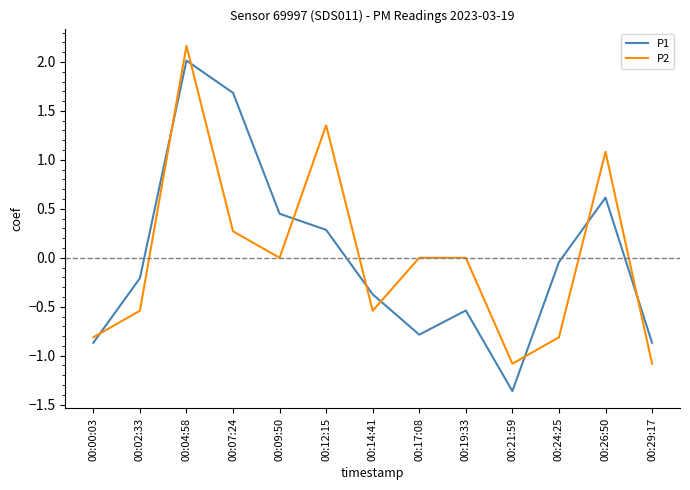

True or false: P2 and P1 intersect in this chart.

True